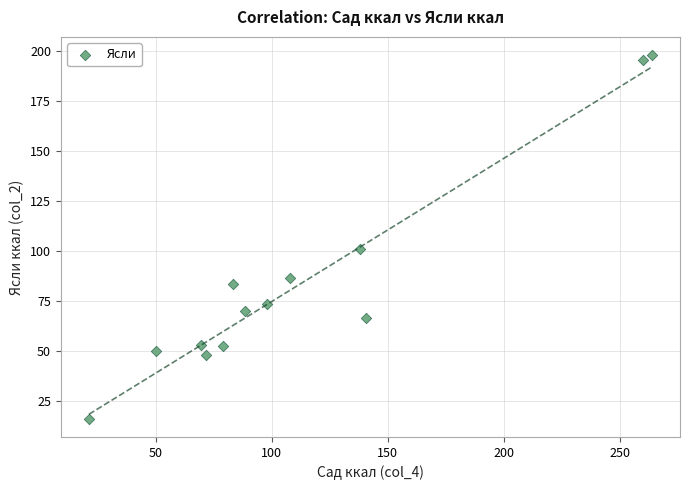

What Y value in the scatter plot is closest to 106?

101.0